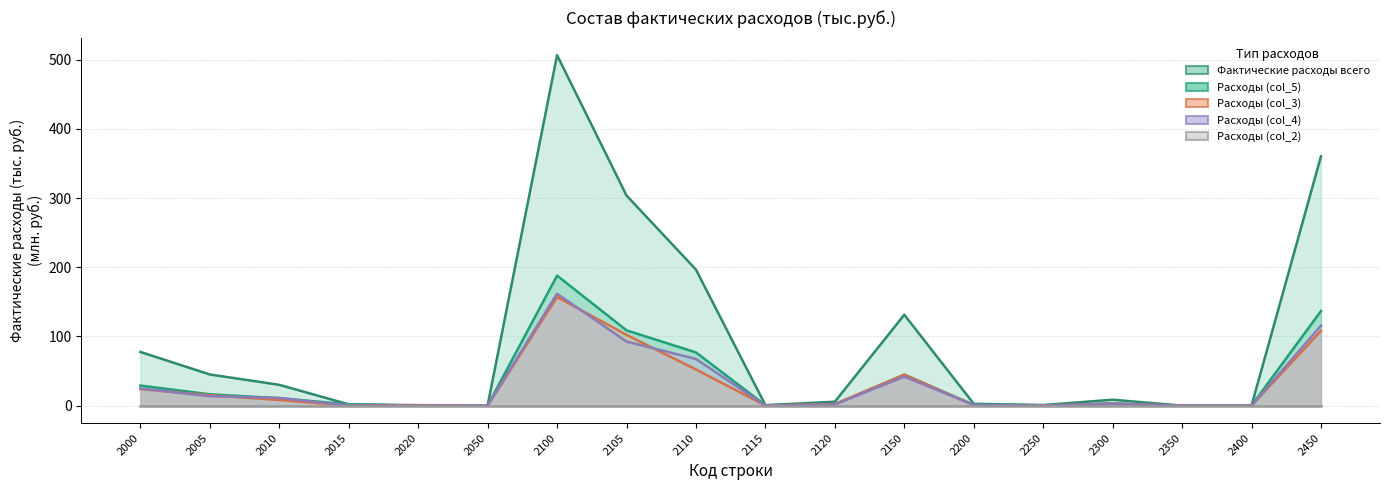

Where is the first local minimum for Расходы (col_5)?

2020